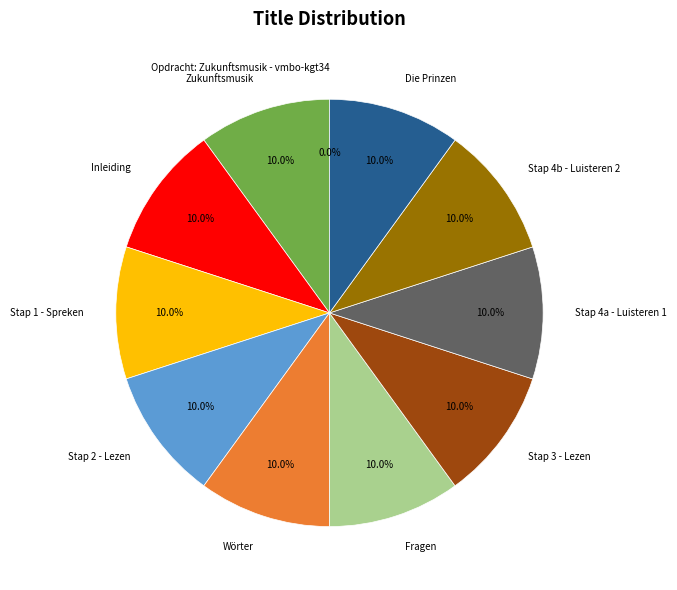

Does Stap 4b - Luisteren 2 account for over 50% of the chart?

No